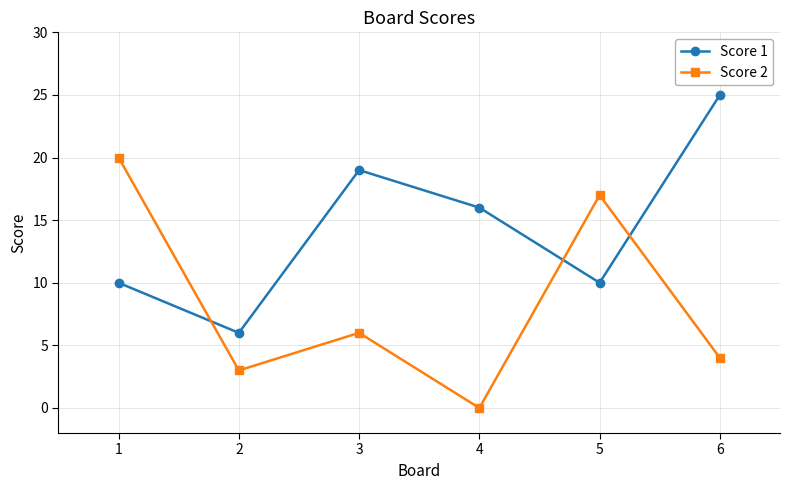

At which category is the sum across all series the highest?

1